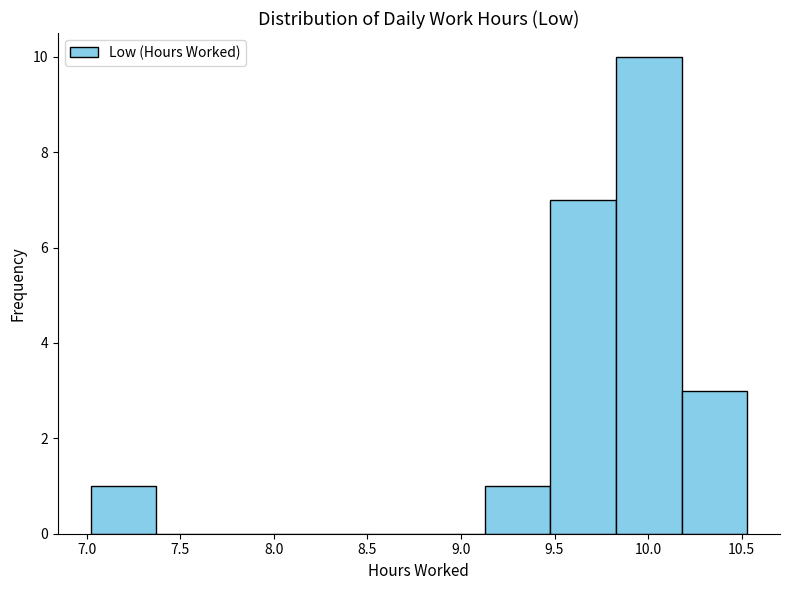

Reading left to right, transcribe this chart: for each bar, give the range it covers on the x-axis and its height. Neither the bar edges nor the heights are printed on the chart, so give them approximately, as read against the axes.

7.00 to 7.35: 1
7.35 to 7.70: 0
7.70 to 8.05: 0
8.05 to 8.40: 0
8.40 to 8.80: 0
8.80 to 9.15: 0
9.15 to 9.50: 1
9.50 to 9.85: 7
9.85 to 10.20: 10
10.20 to 10.55: 3